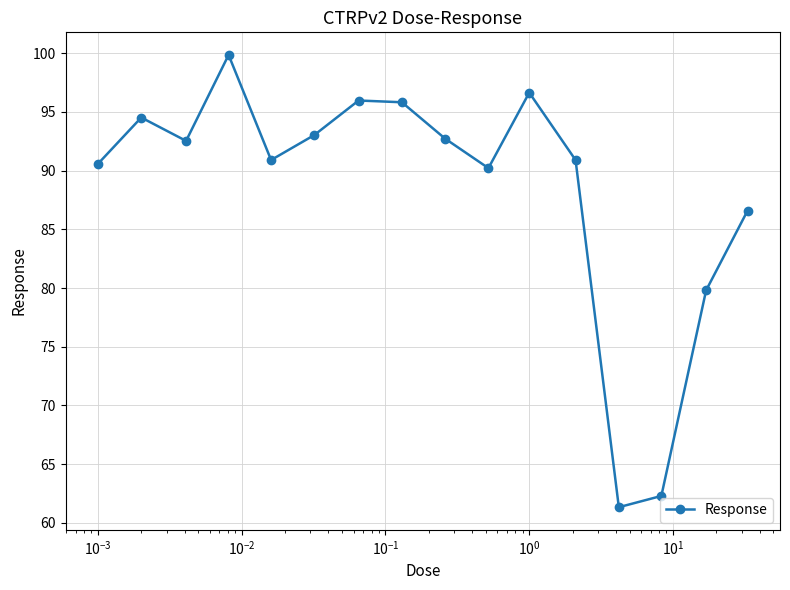

What is the minimum value shown in the chart?

61.3